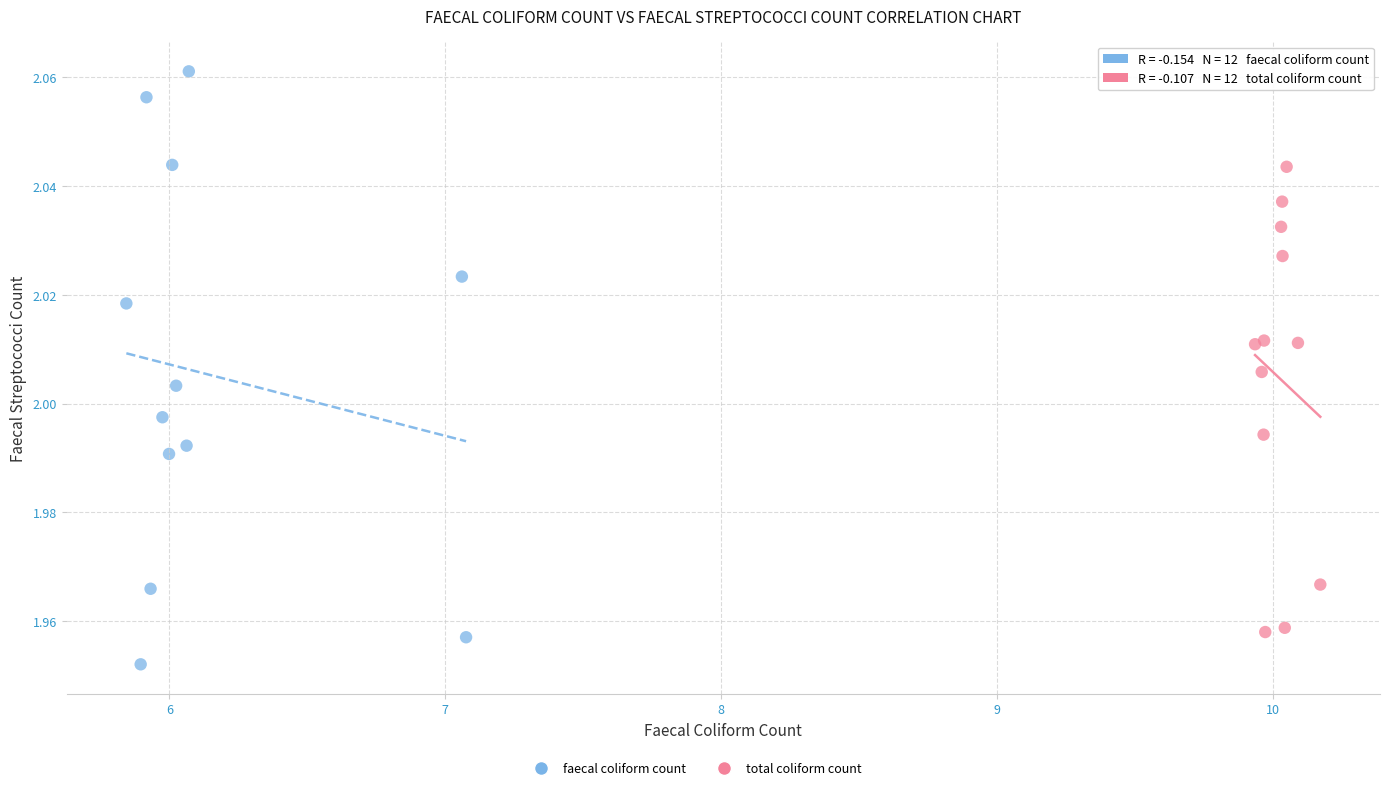

Which series contains the lowest Y value?

faecal coliform count